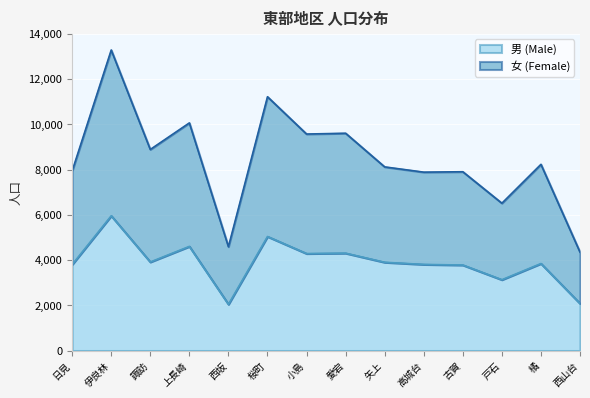

True or false: 女 (Female) and 男 (Male) intersect in this chart.

False